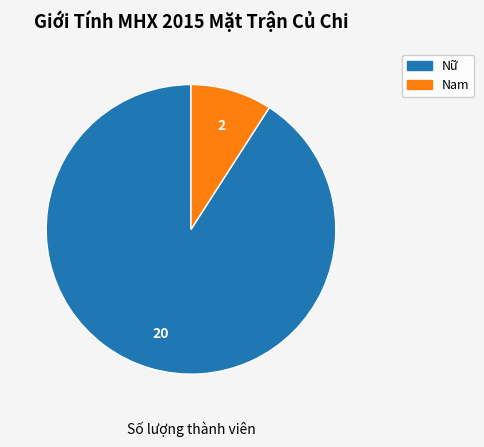

Does Nam account for over 50% of the chart?

No